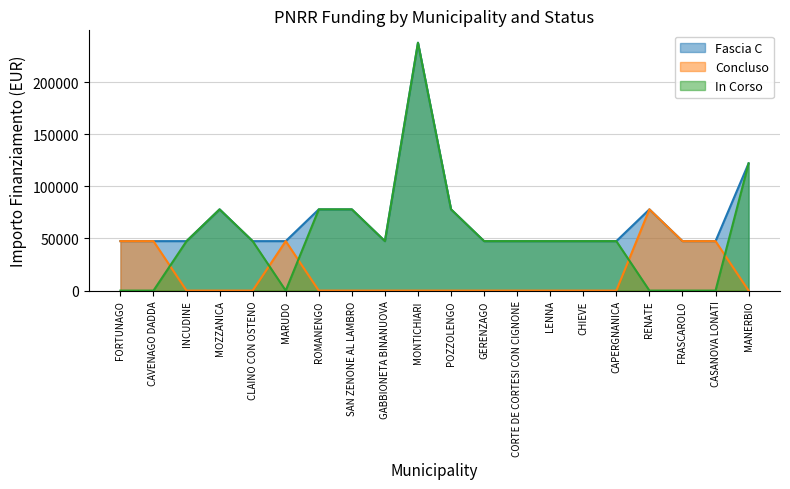

Where is the first local maximum for Fascia C?

MOZZANICA